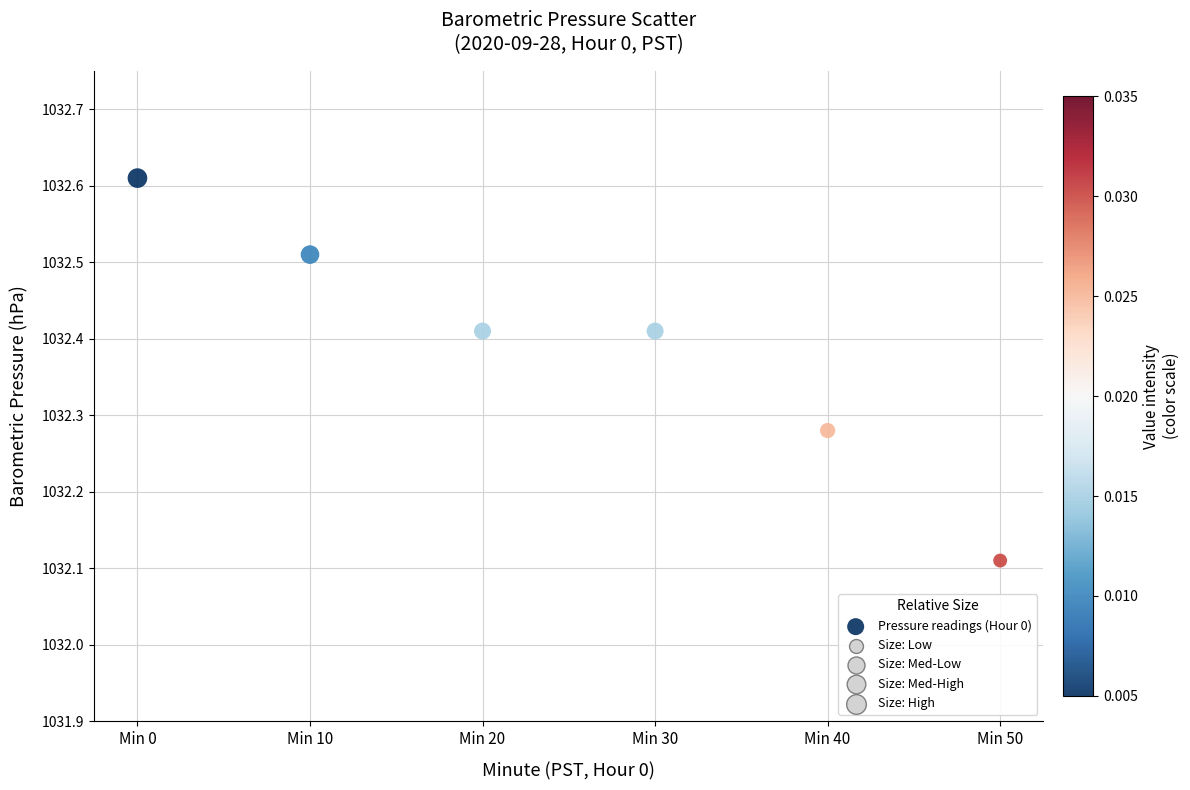

What is the range of X values (max minus min)?

50.0